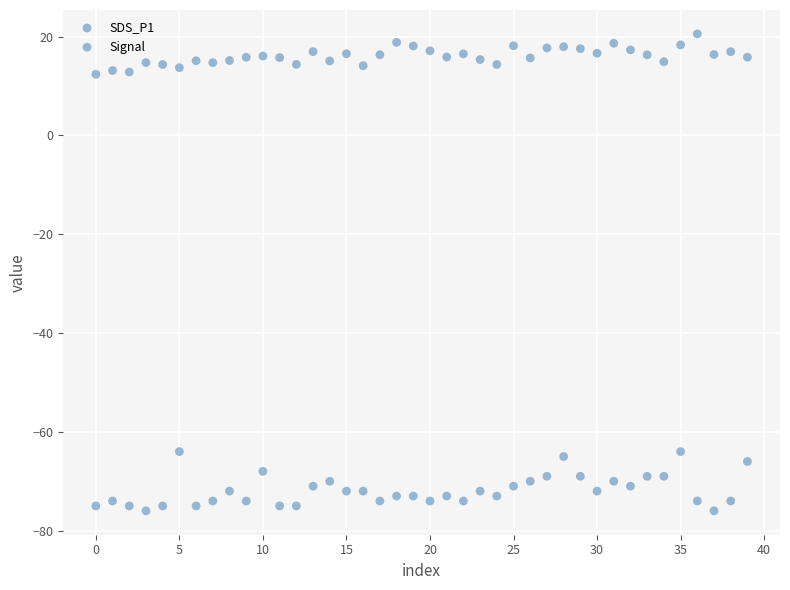

How many data points are displayed?

80